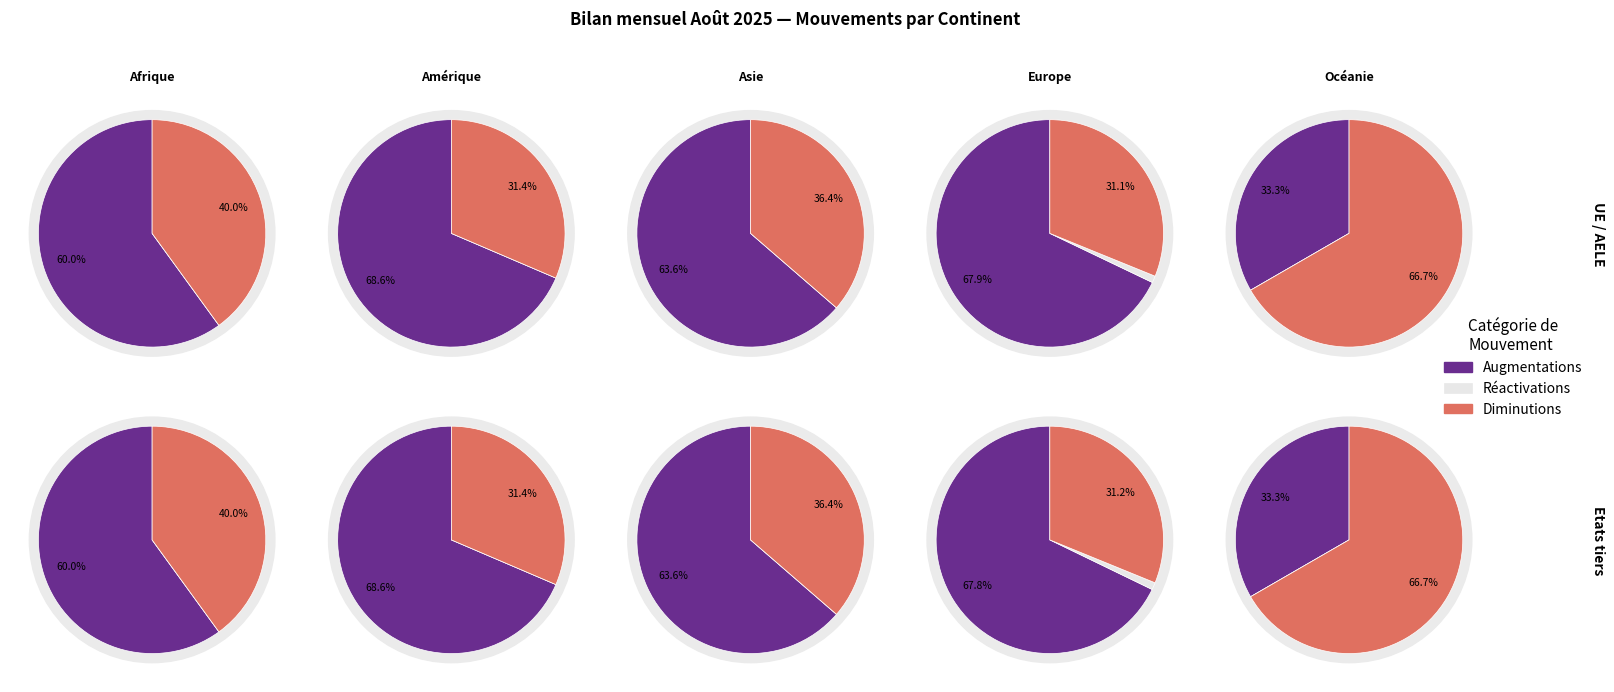

Does Europe represent more than half of the total?

Yes